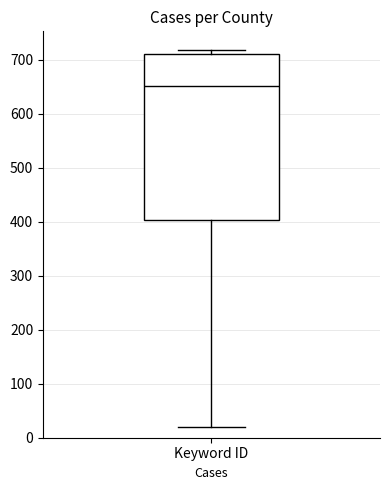

Transcribe this box plot: give where the median line is, the range the box spans, and where the two whiskers end, as read against the y-axis. The values are not printed on the chart, so give them approximately, as read against the axis.

median 650, box 400 to 710, whiskers 20 to 720